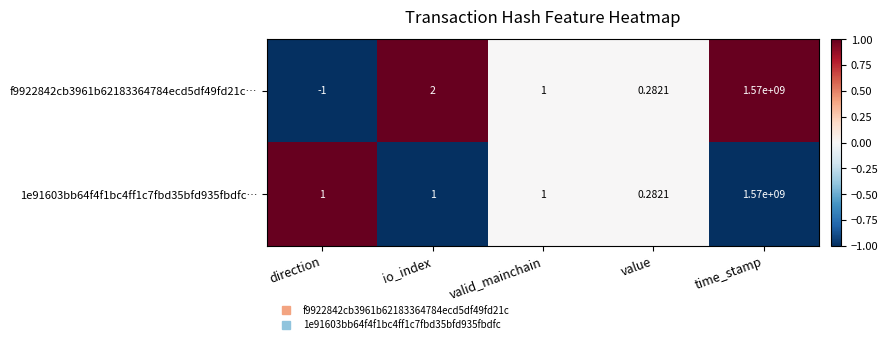

Which series has the largest range (max minus min)?

f9922842cb3961b62183364784ecd5df49fd21c…